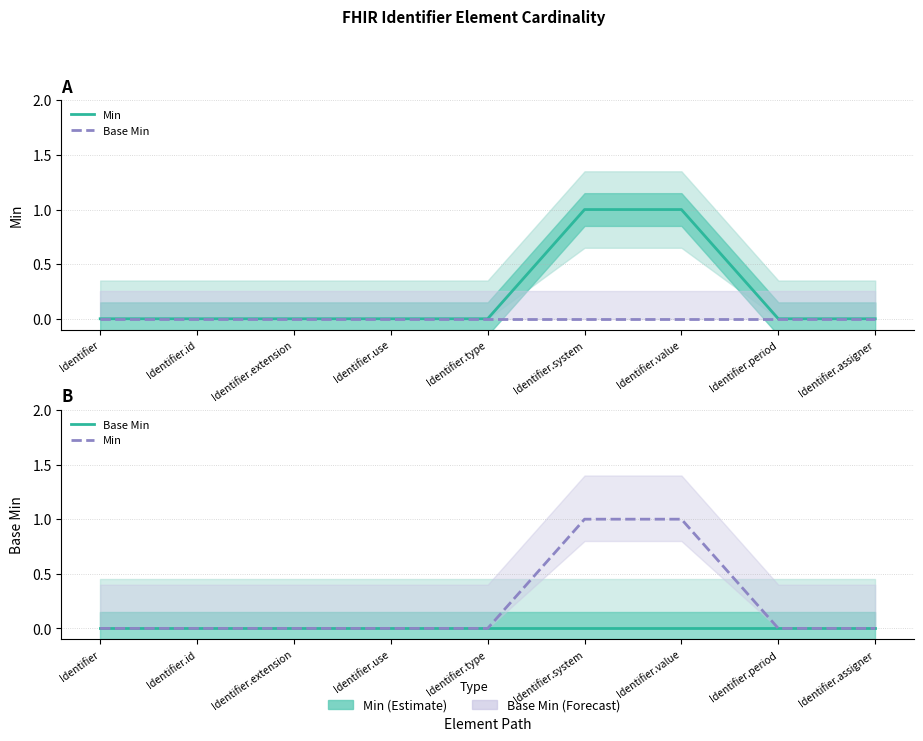

Which label corresponds to the largest value in the chart?

Identifier.system